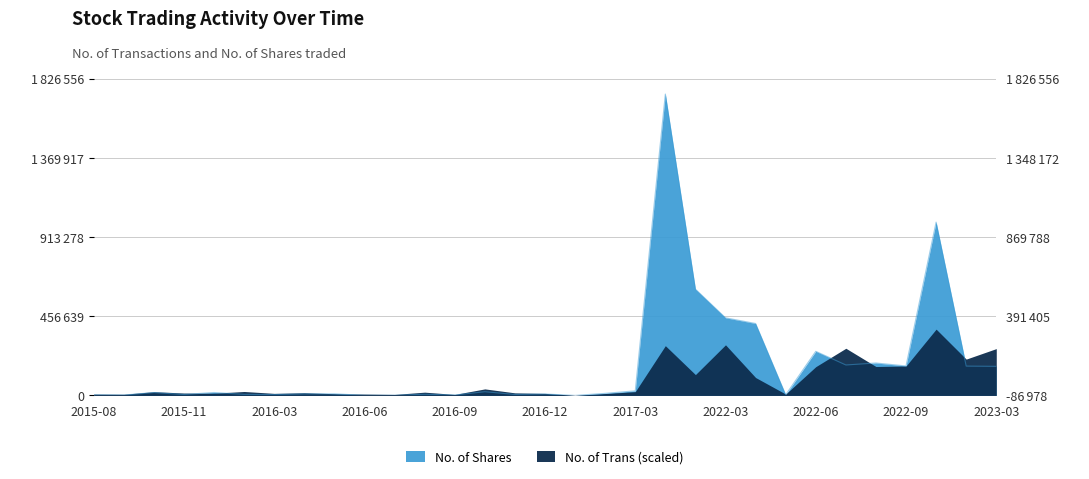

Rank the categories by value from highest to lowest.

2022-01, 2022-10, 2022-02, 2022-03, 2022-04, 2022-06, 2022-08, 2022-07, 2022-09, 2023-02, 2023-03, 2017-03, 2016-10, 2015-12, 2015-10, 2017-02, 2016-05, 2016-04, 2016-12, 2016-08, 2016-01, 2016-11, 2015-11, 2016-03, 2022-05, 2015-08, 2016-09, 2015-09, 2016-07, 2016-06, 2017-01